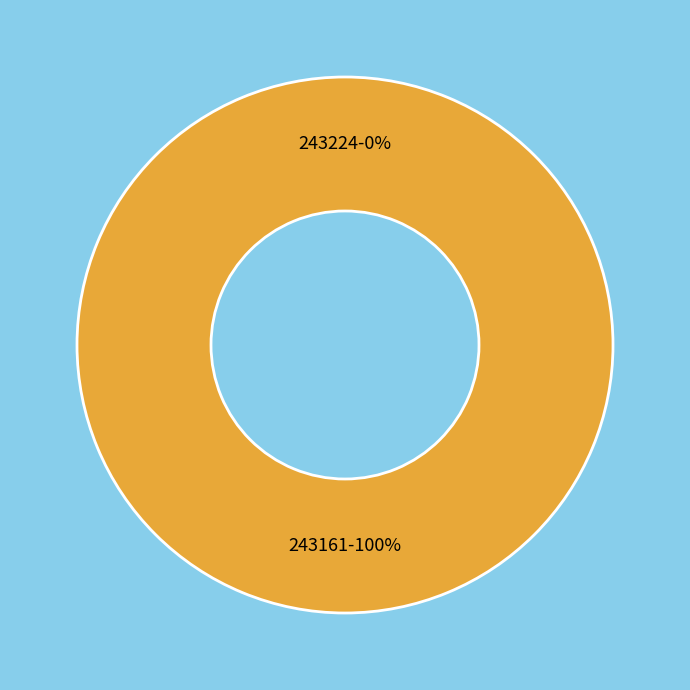

Do 243224 and 243161 together represent more than half of the pie?

Yes